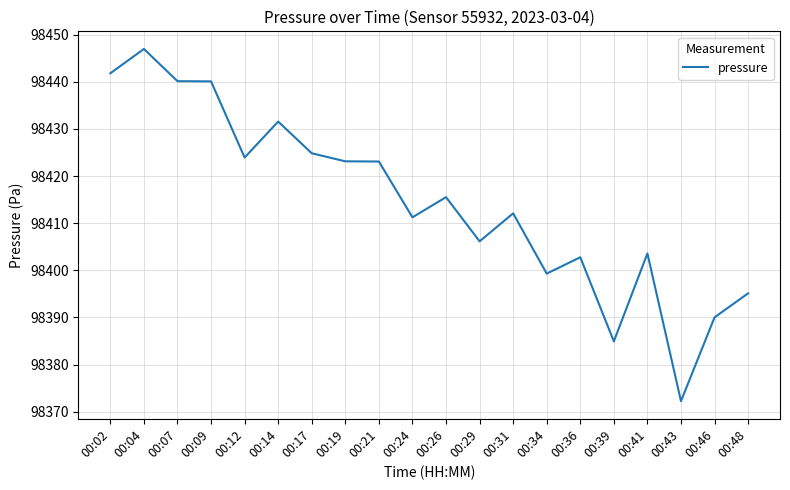

Is this an area chart (filled region under the line)?

No